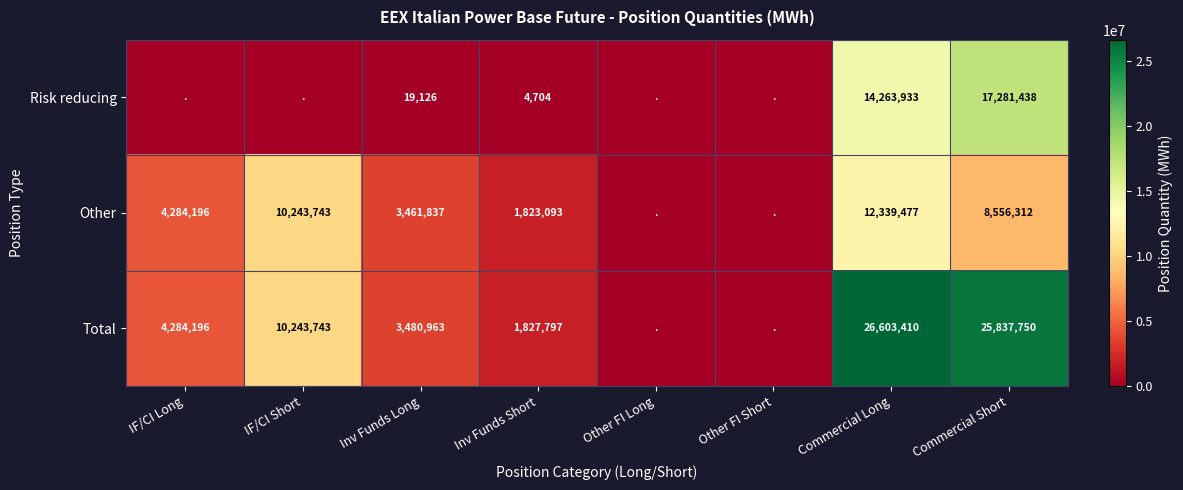

Which series changed the most between Inv Funds Short and Commercial Long?

Total